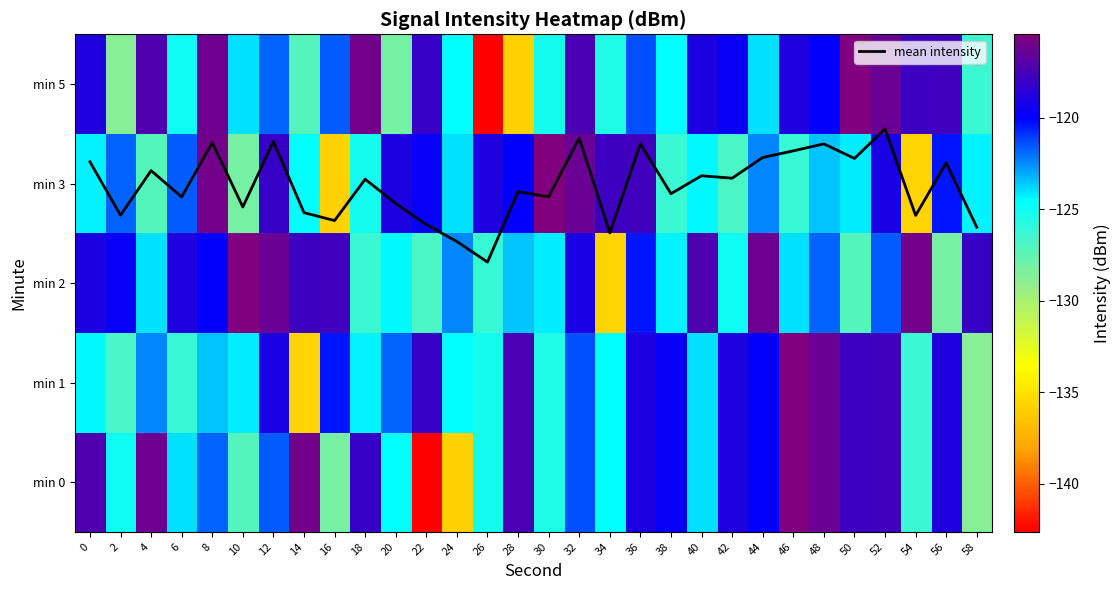

Is the value of min 1 at 8 greater than the value of min 5 at 0?

No